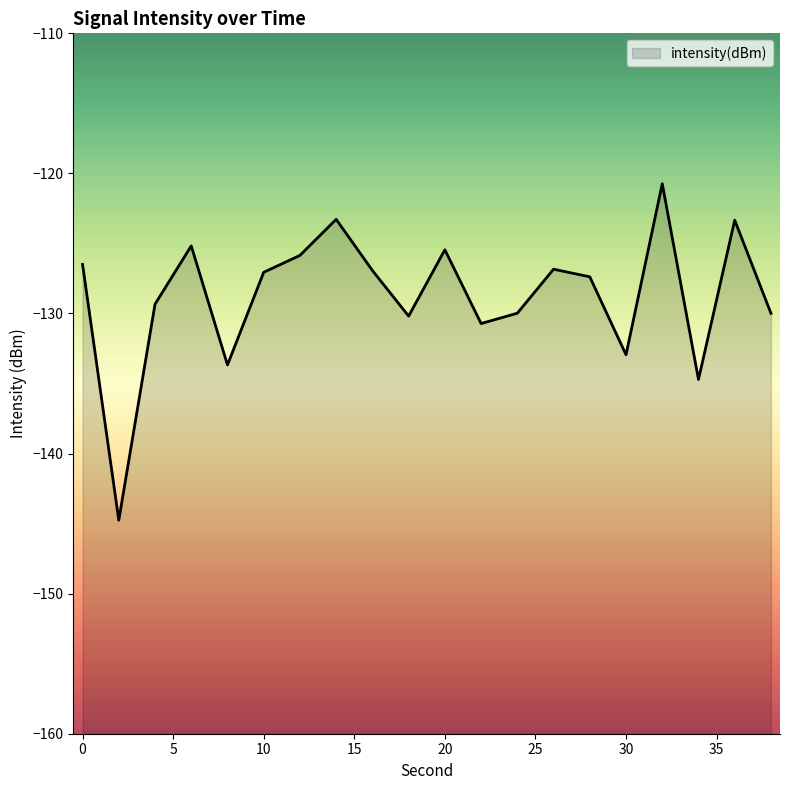

Which label corresponds to the largest value in the chart?

32